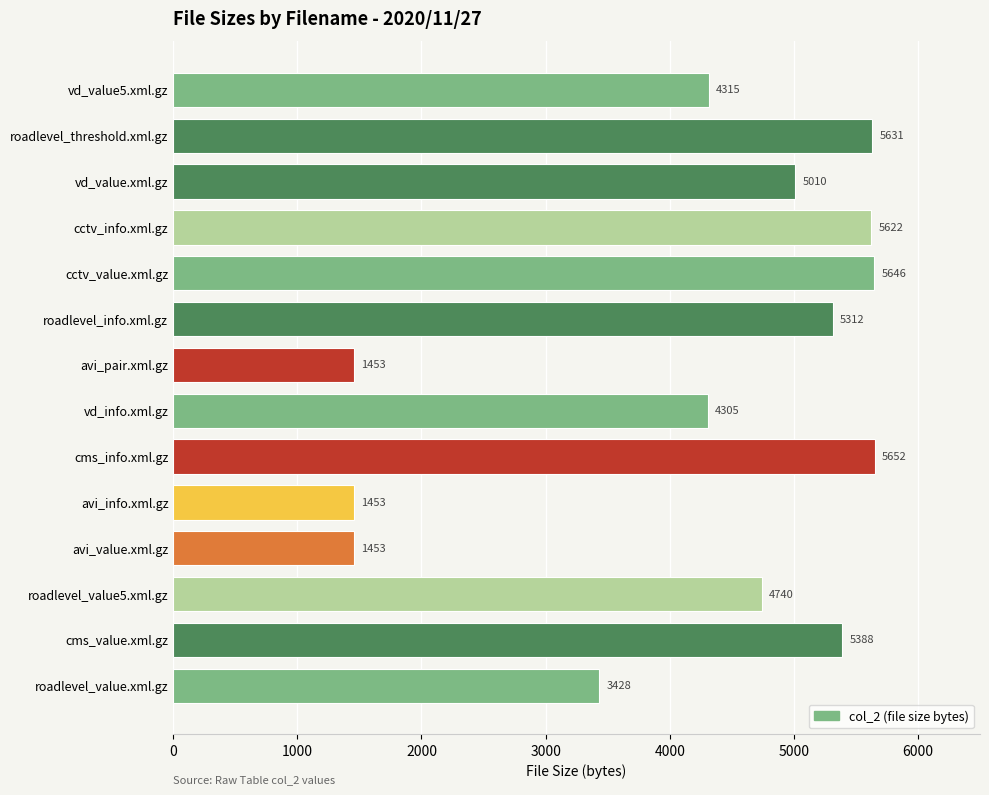

At which label is the value closest to 3552?

roadlevel_value.xml.gz